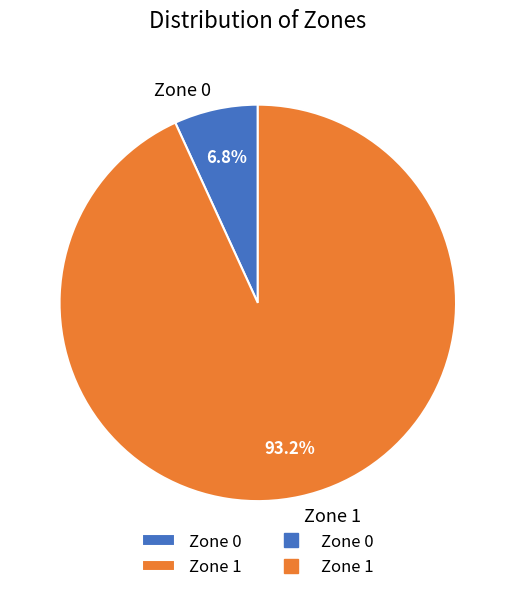

How much of the chart is everything except Zone 0?

93.2%